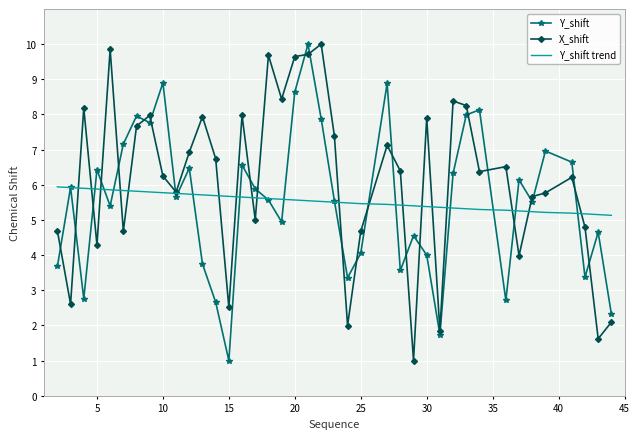

What is the minimum value shown in the chart?

1.0